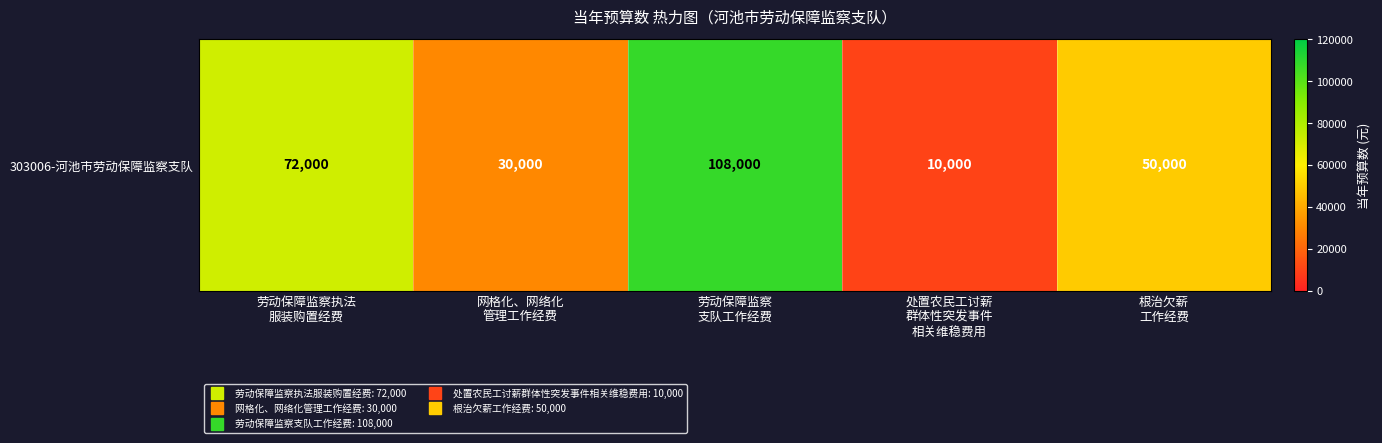

How many data points does each series have?

5